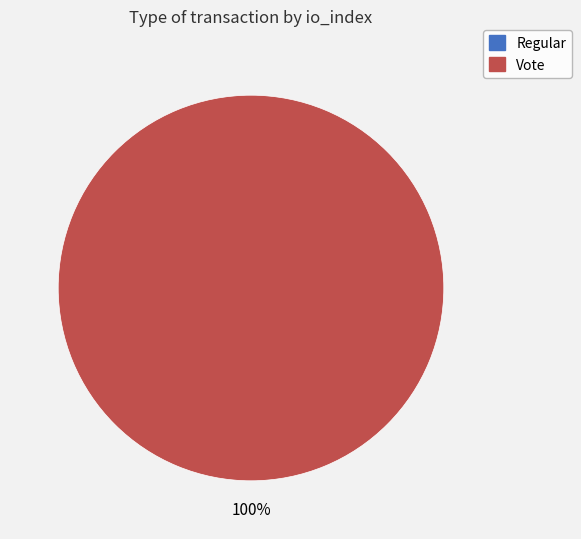

Which category has the biggest portion of the pie?

Vote